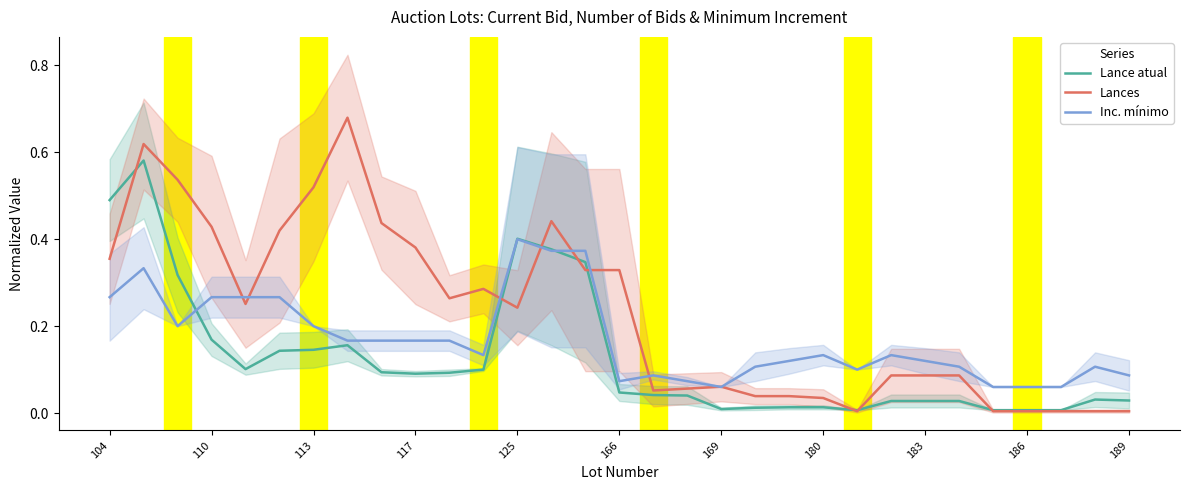

Is it true that Inc. mínimo equals 0.2 at 113?

True